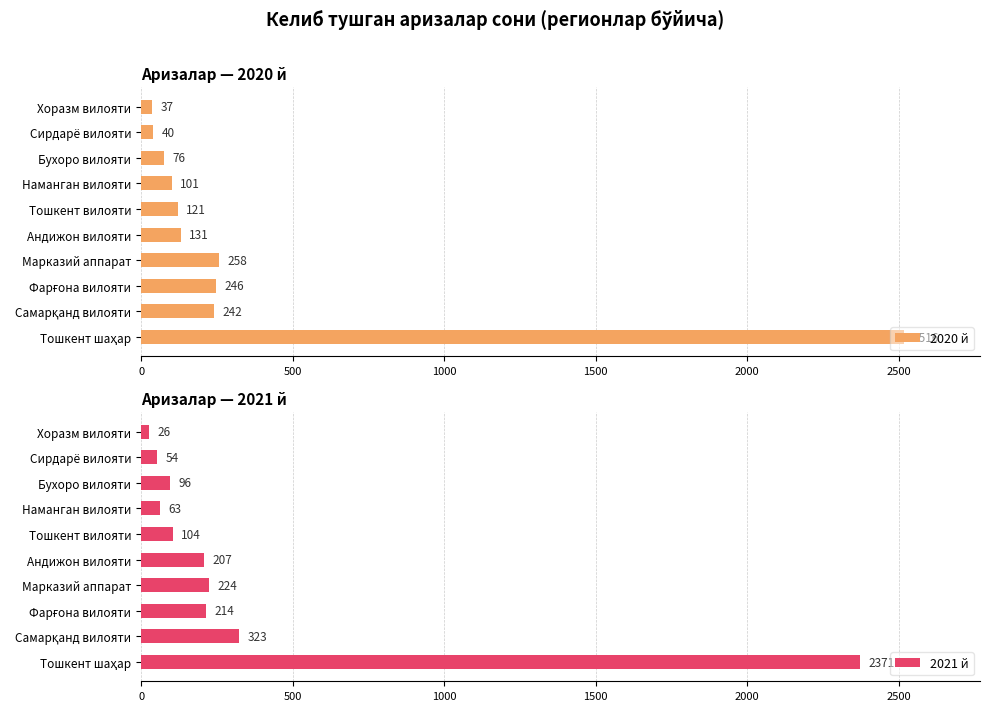

Where is 2020 й nearest to the value 1276?

Марказий аппарат